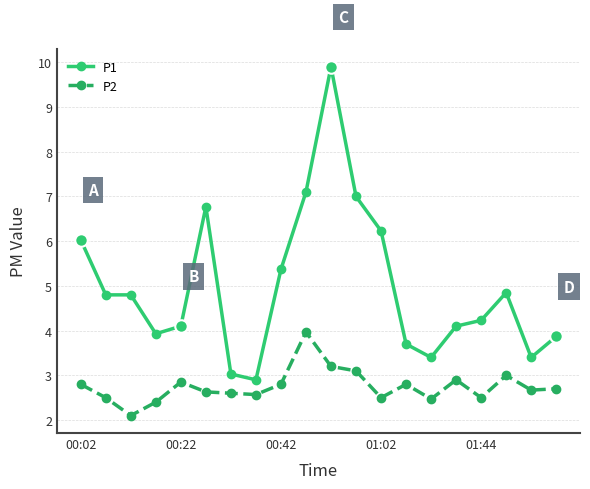

What is the maximum value shown in the chart?

9.9